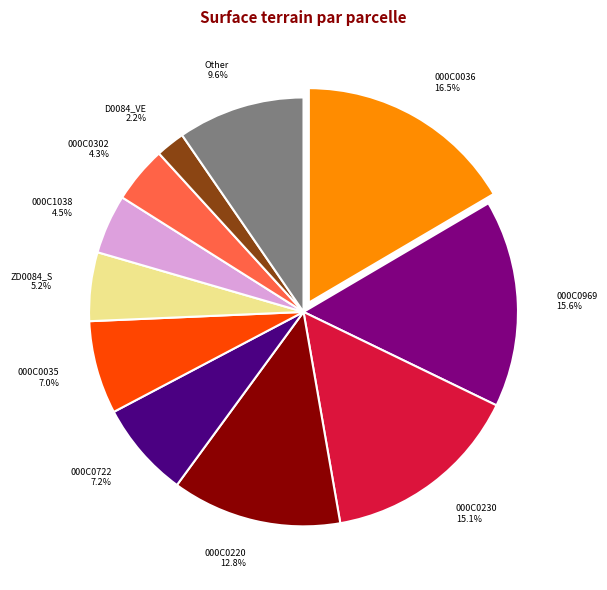

Which slice is the smallest?

D0084_VE 2.2%